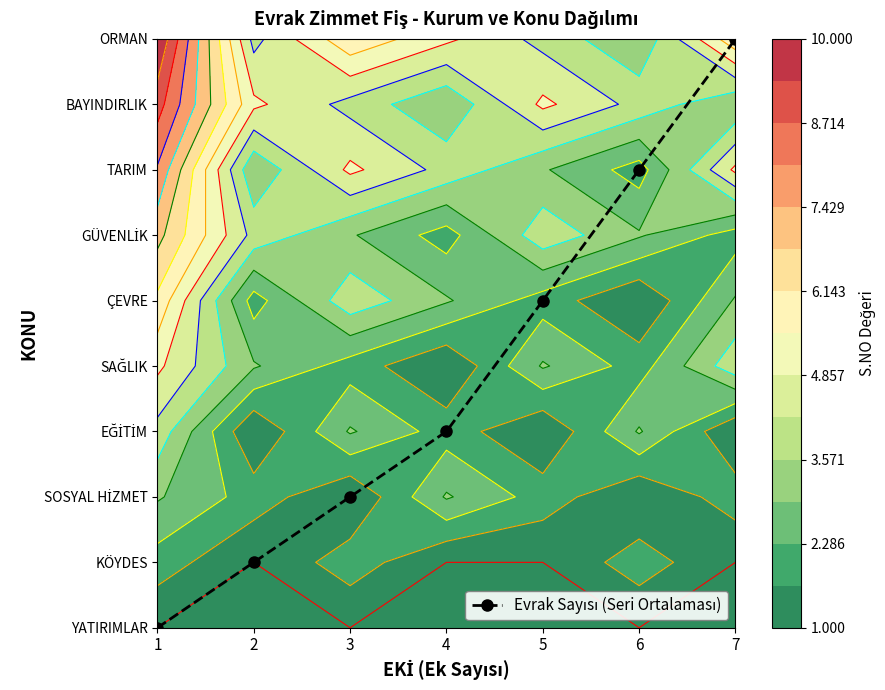

What is the greatest value displayed?

9